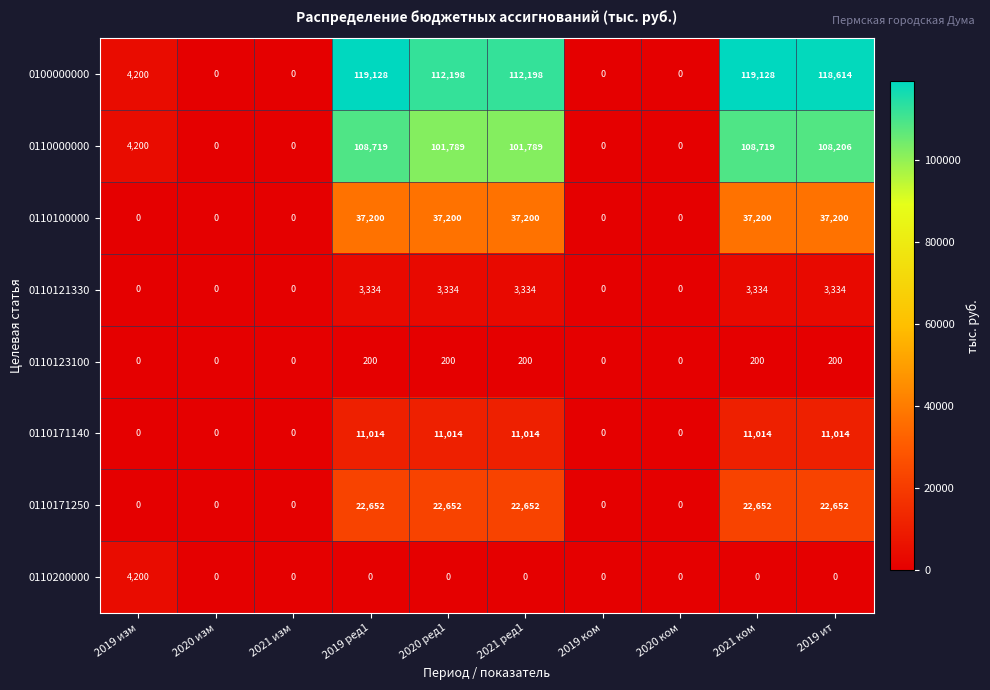

True or false: 0100000000 has a value of 77480 at 2019 ит.

False